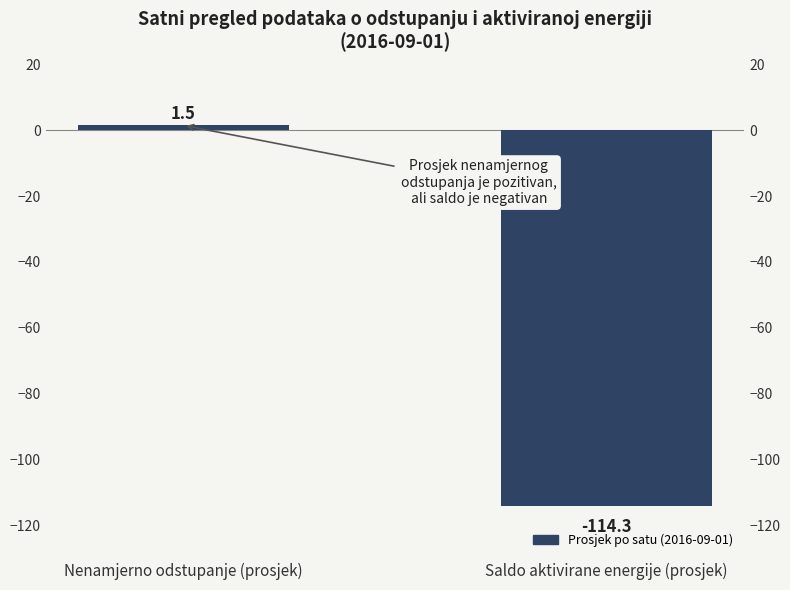

Rank the categories by value from highest to lowest.

Nenamjerno odstupanje (prosjek), Saldo aktivirane energije (prosjek)